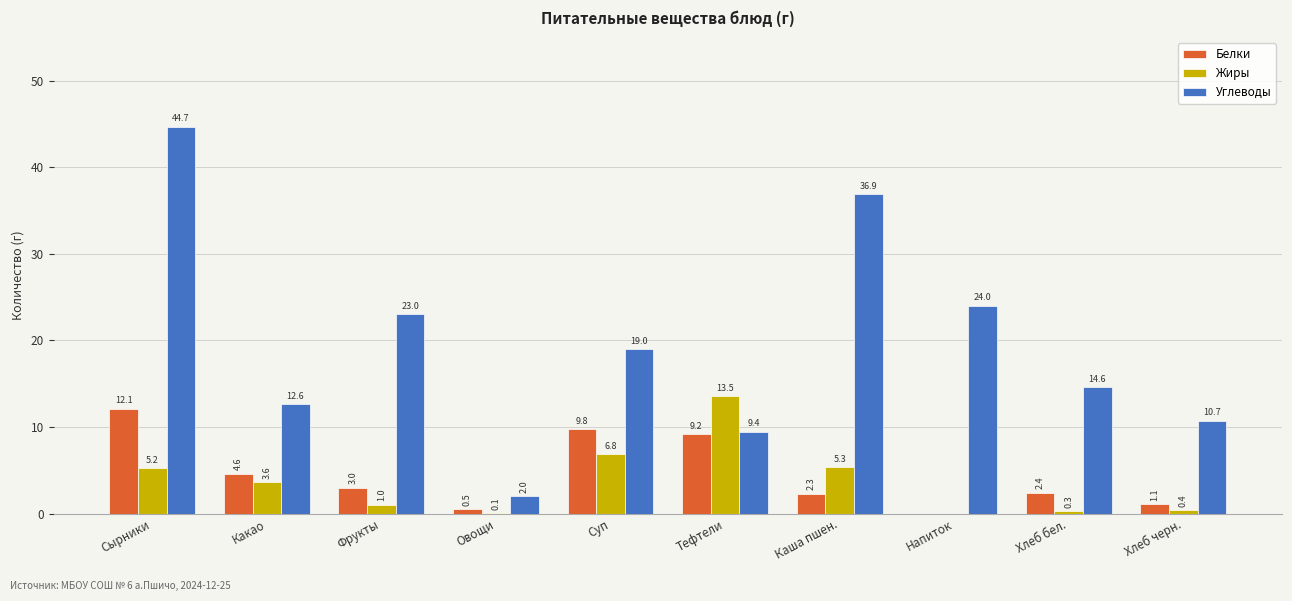

Which series has the widest spread of values?

Углеводы